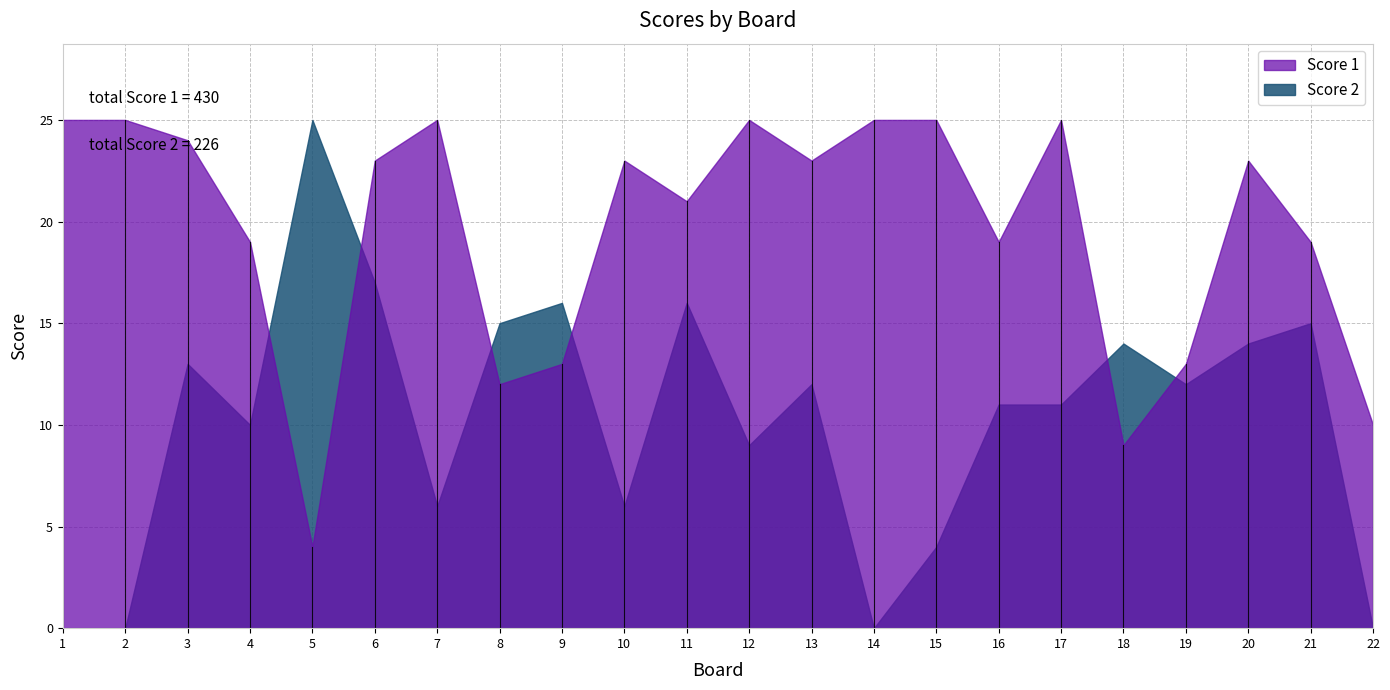

Is it true that Score 2 equals 9 at 10?

False